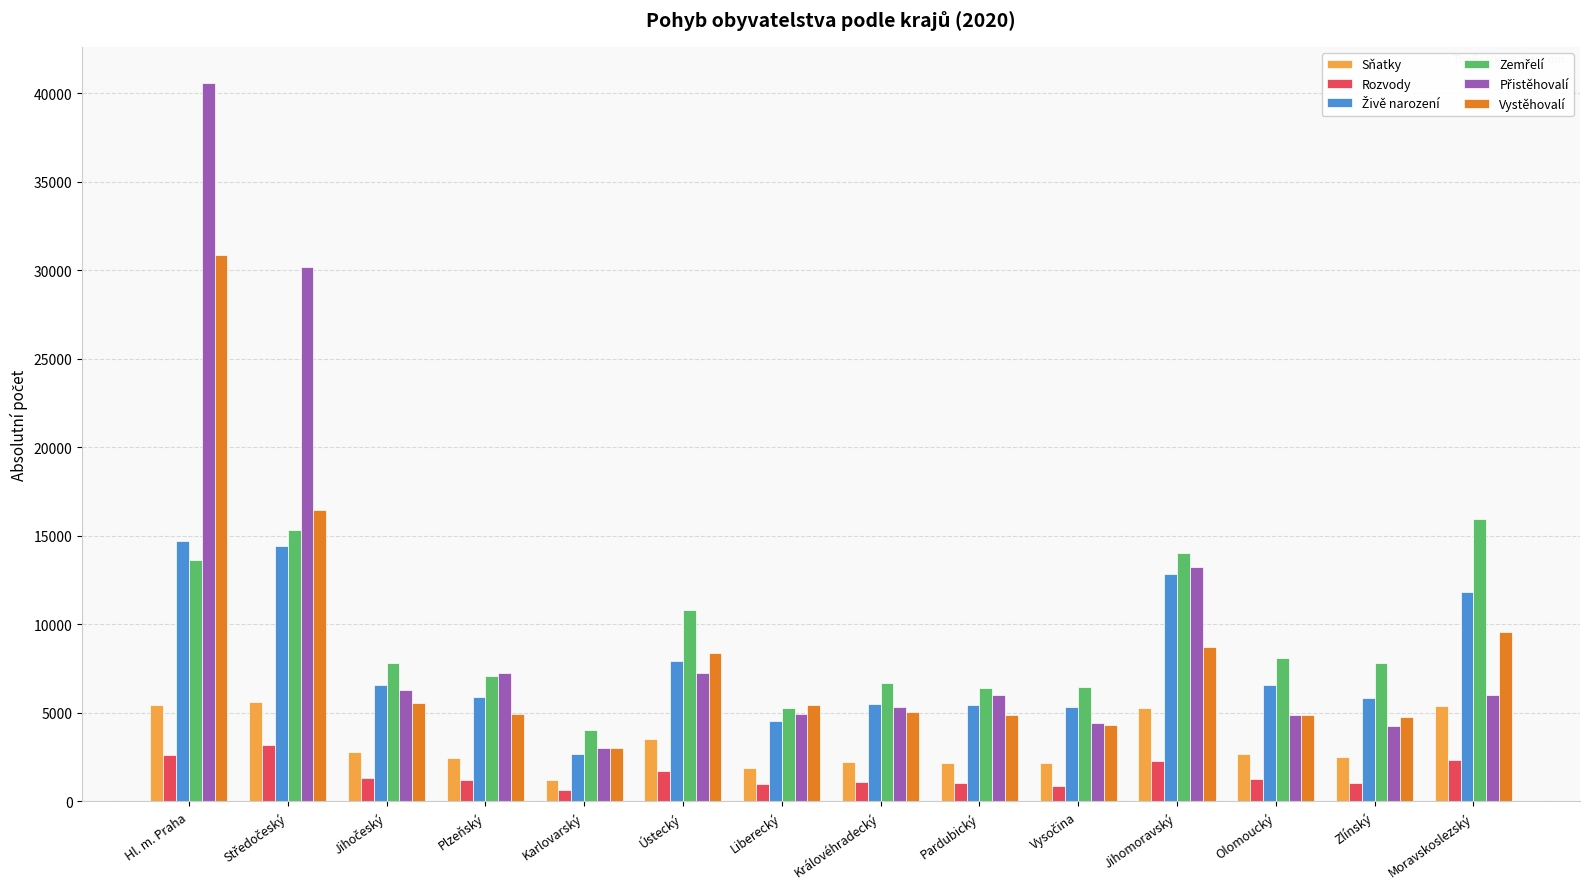

What is the spread (max minus min) of values at Liberecký?

4450